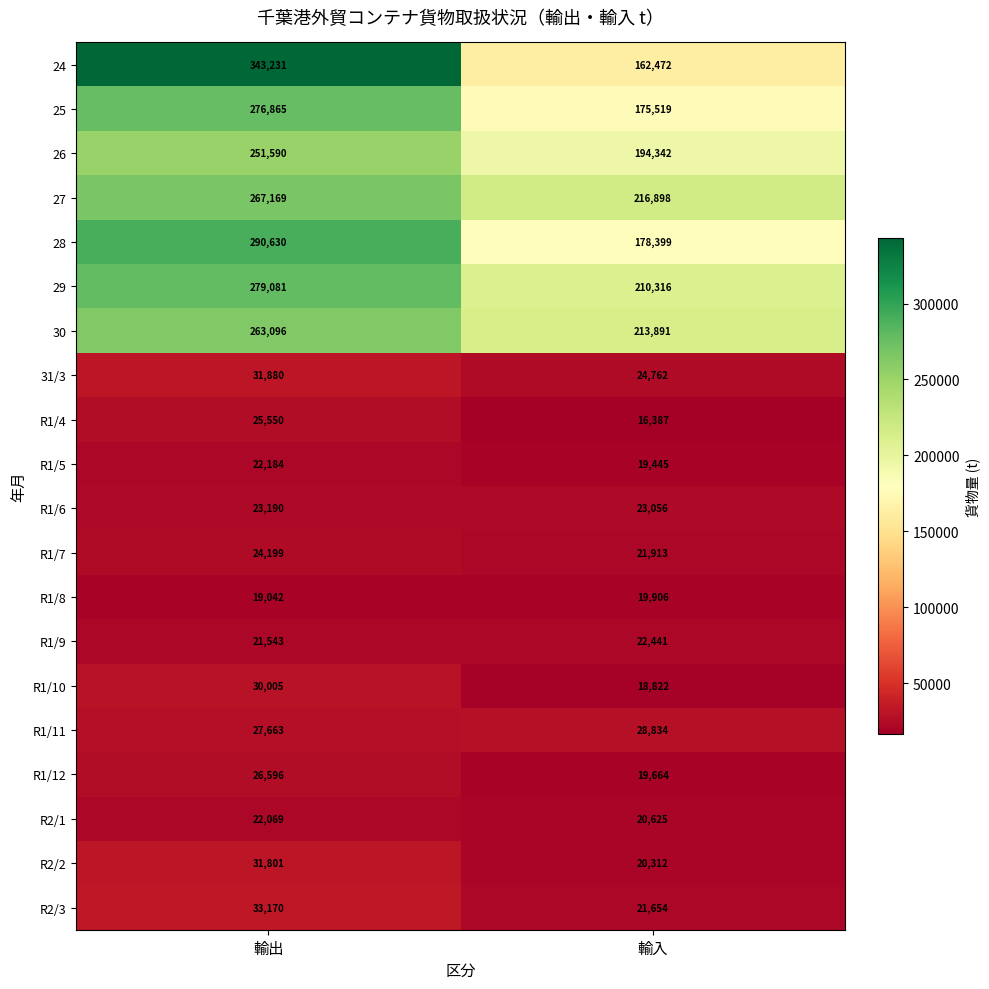

What is the sum of all R1/7 values?

46112